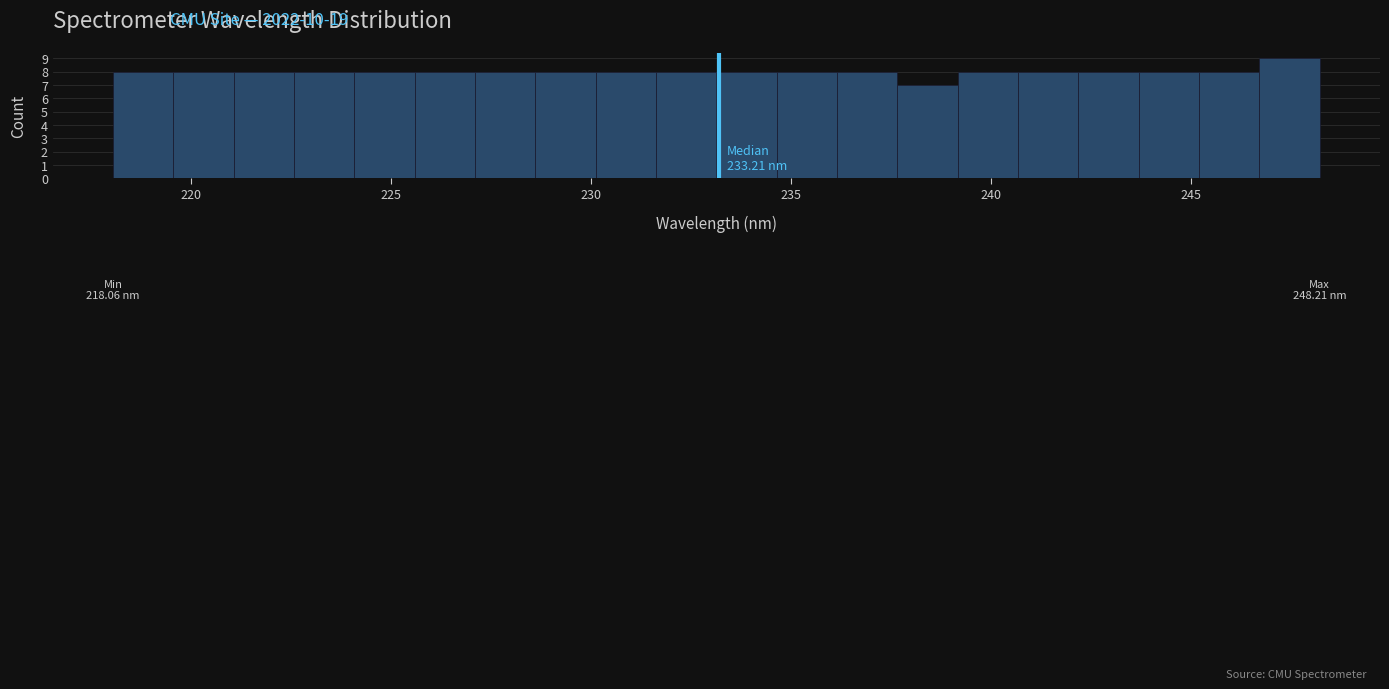

Read against the x-axis, roughly where is the centre of the tallest bar?

247.5